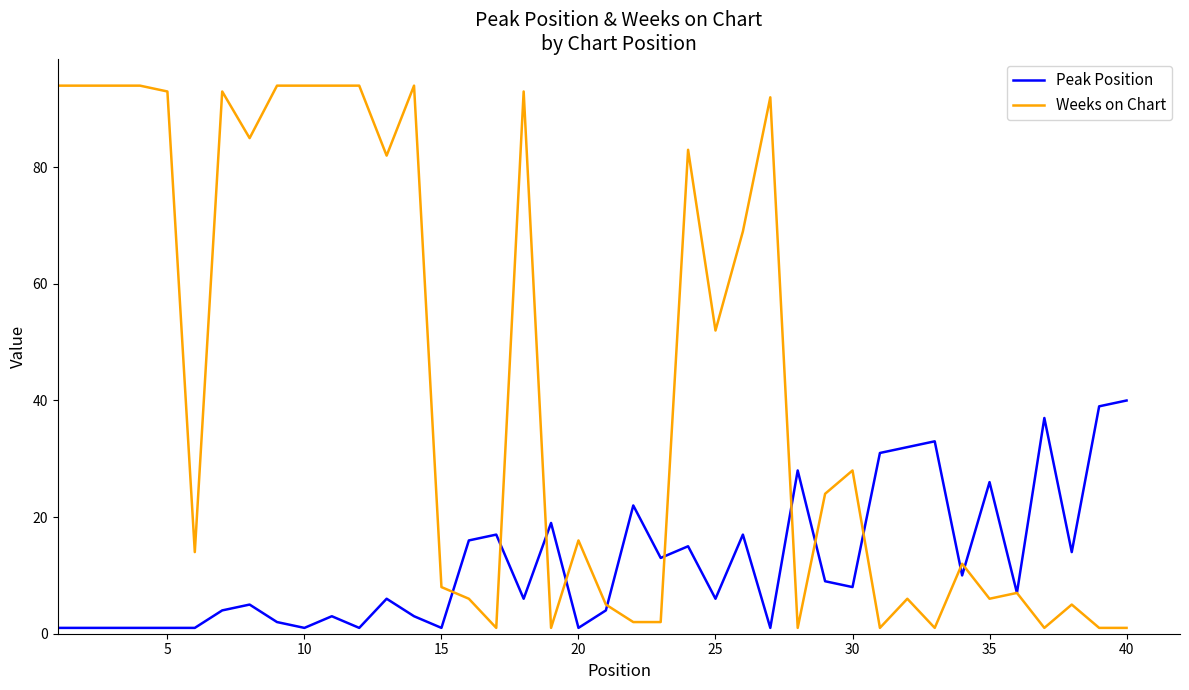

Reading left to right, transcribe all the data shown in this chart.

Peak Position: 1	1	1	1	1	1	4	5	2	1	3	1	6	3	1	16	17	6	19	1	4	22	13	15	6	17	1	28	9	8	31	32	33	10	26	7	37	14	39	40
Weeks on Chart: 94	94	94	94	93	14	93	85	94	94	94	94	82	94	8	6	1	93	1	16	5	2	2	83	52	69	92	1	24	28	1	6	1	12	6	7	1	5	1	1